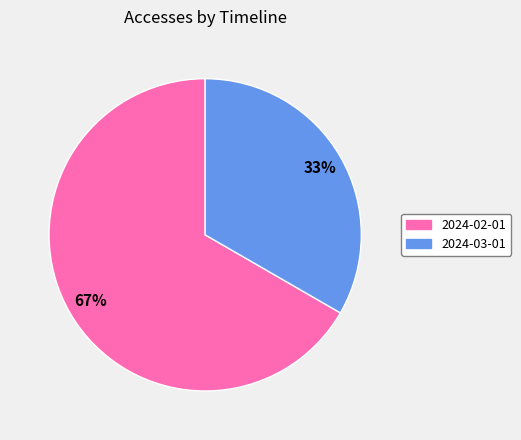

Is 2024-02-01 the majority of the pie?

Yes